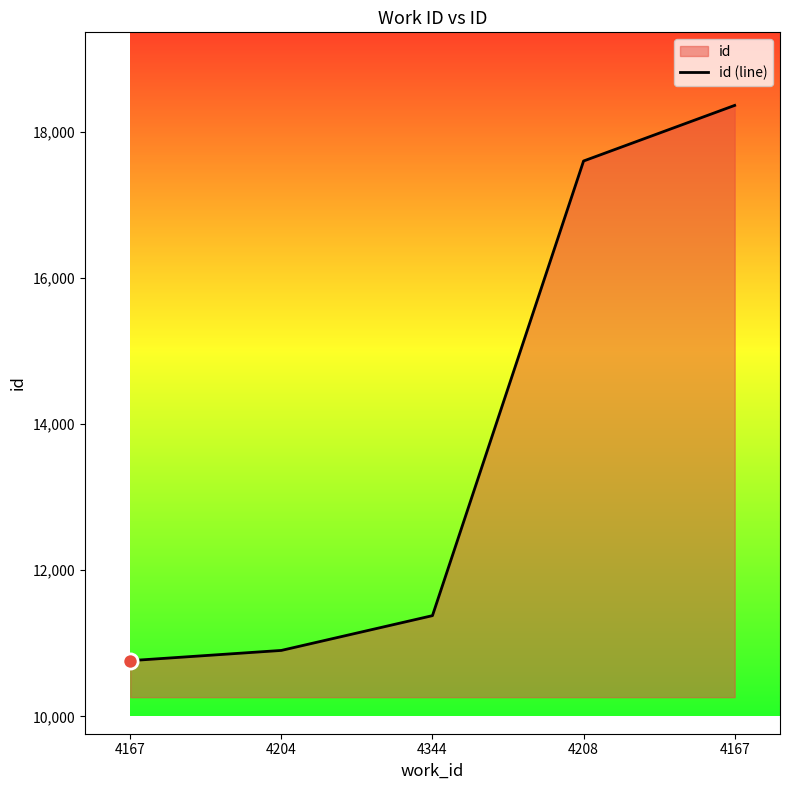

What is the ratio of the value at 4204 to the value at 4167?

1.0